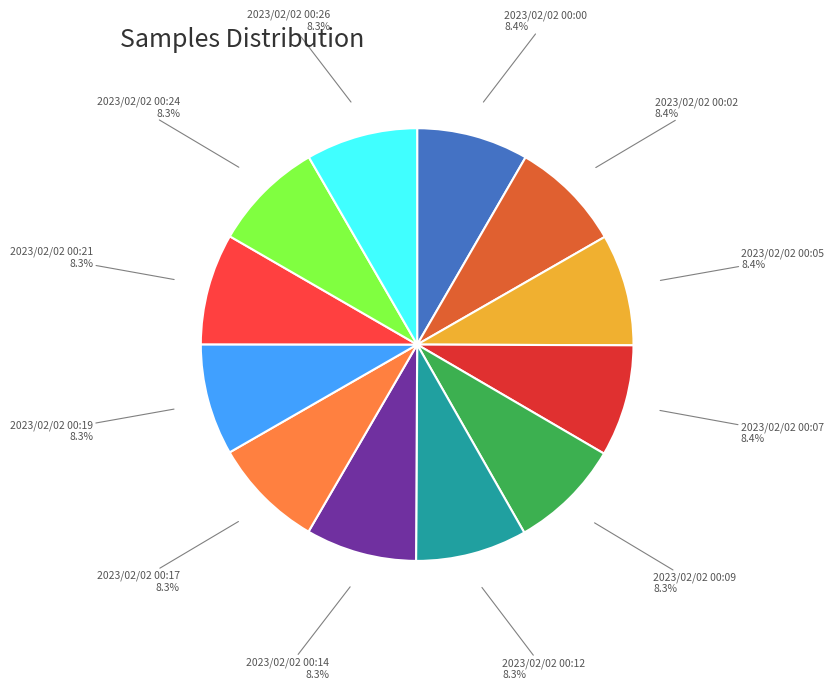

Is 2023/02/02 00:05 the majority of the pie?

No